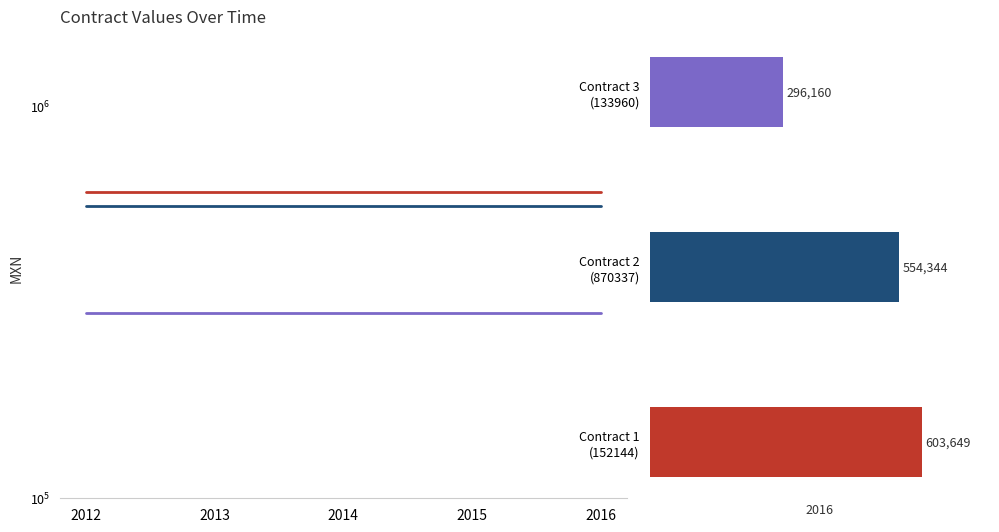

Read the Contract 2 (870337) value at 2014.

554344